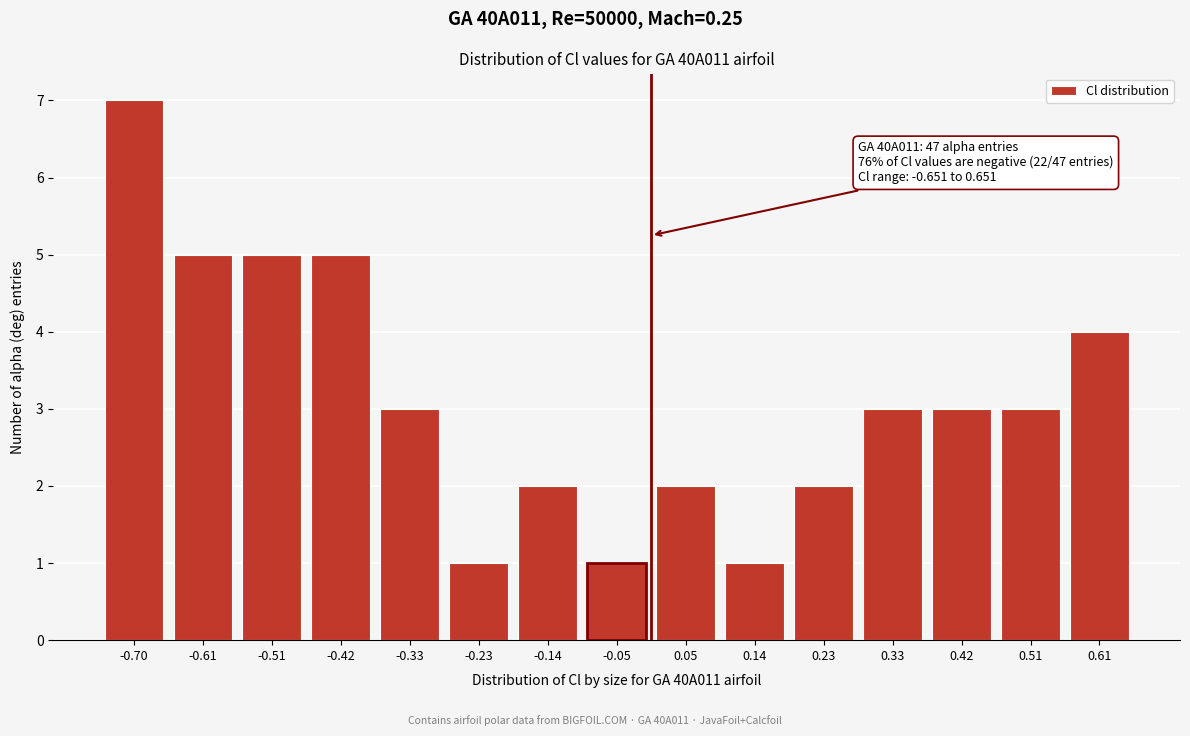

Reading left to right, extract all data points from this chart.

7	5	5	5	3	1	2	1	2	1	2	3	3	3	4